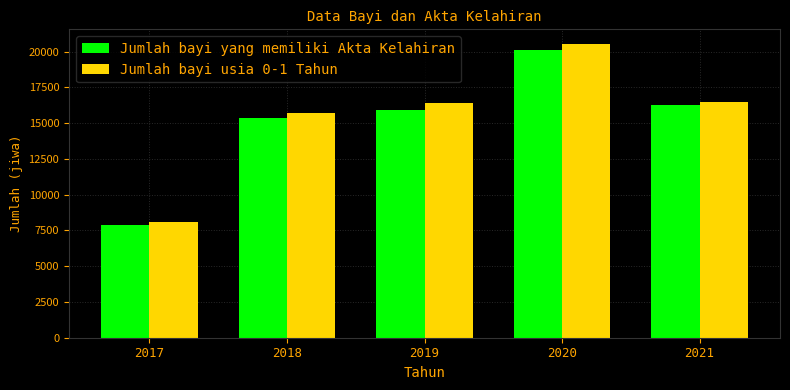

What is the difference between the maximum and minimum values in the Jumlah bayi yang memiliki Akta Kelahiran series?

12243